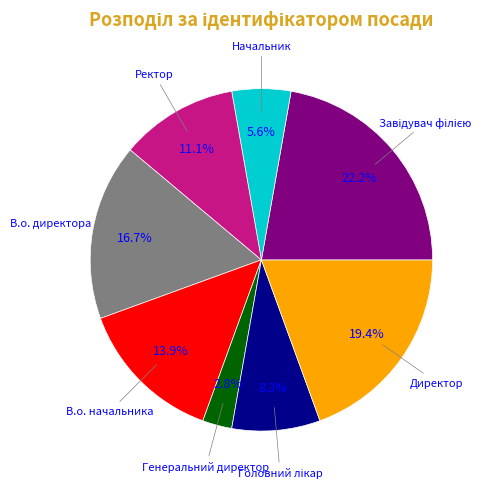

What is the smallest slice in the pie chart?

Генеральний директор